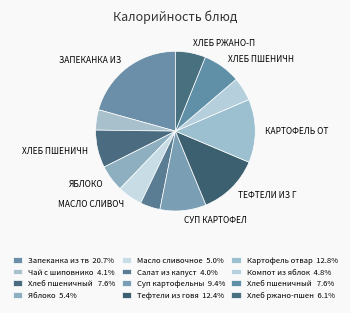

How many slices are in this pie chart?

12